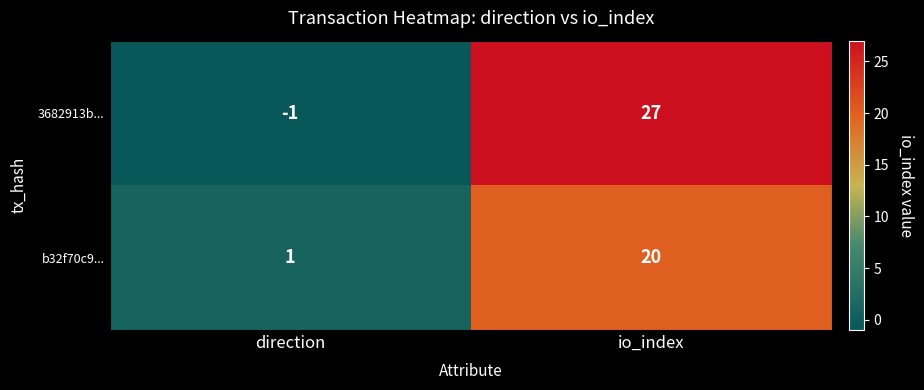

Reading left to right, list all the values displayed in this chart.

3682913b...: -1	27
b32f70c9...: 1	20